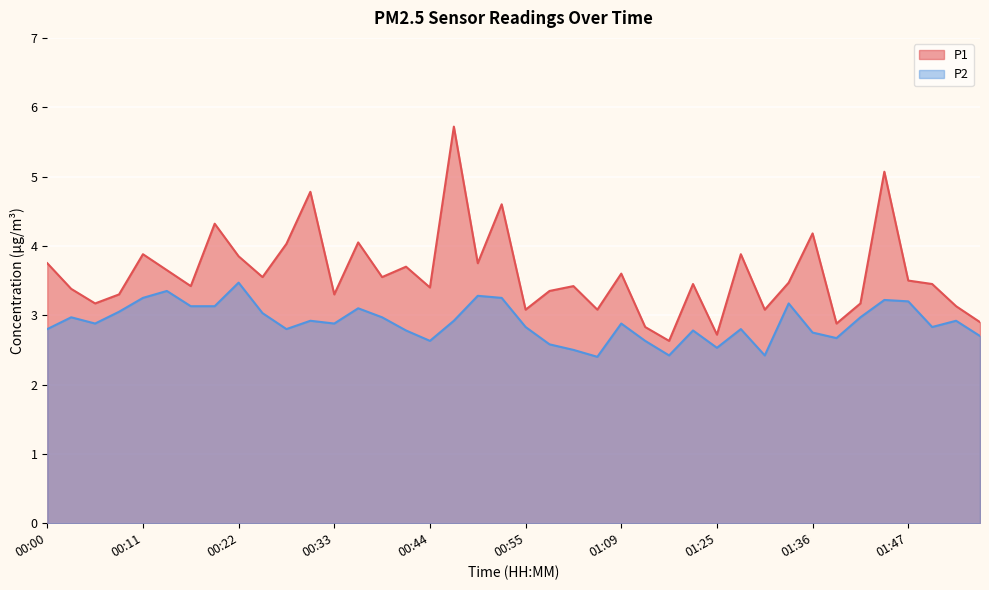

True or false: P2 has more than 2 interior local peaks.

True